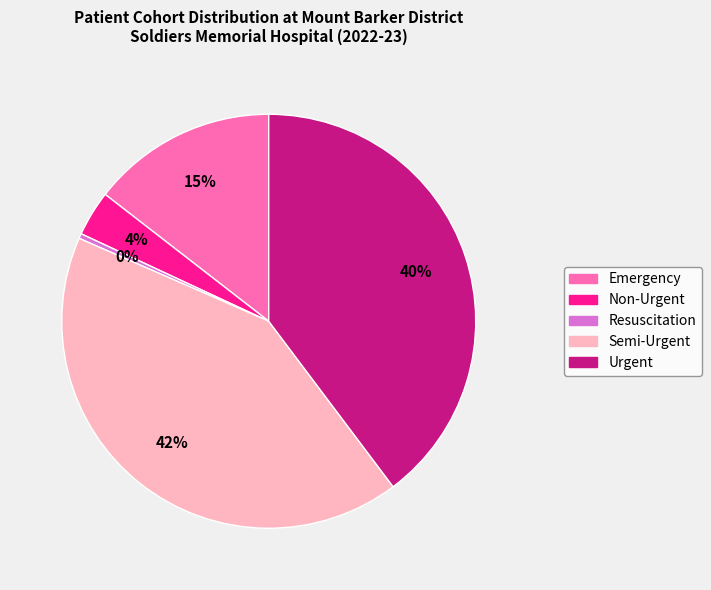

Is there a majority slice in this chart?

No